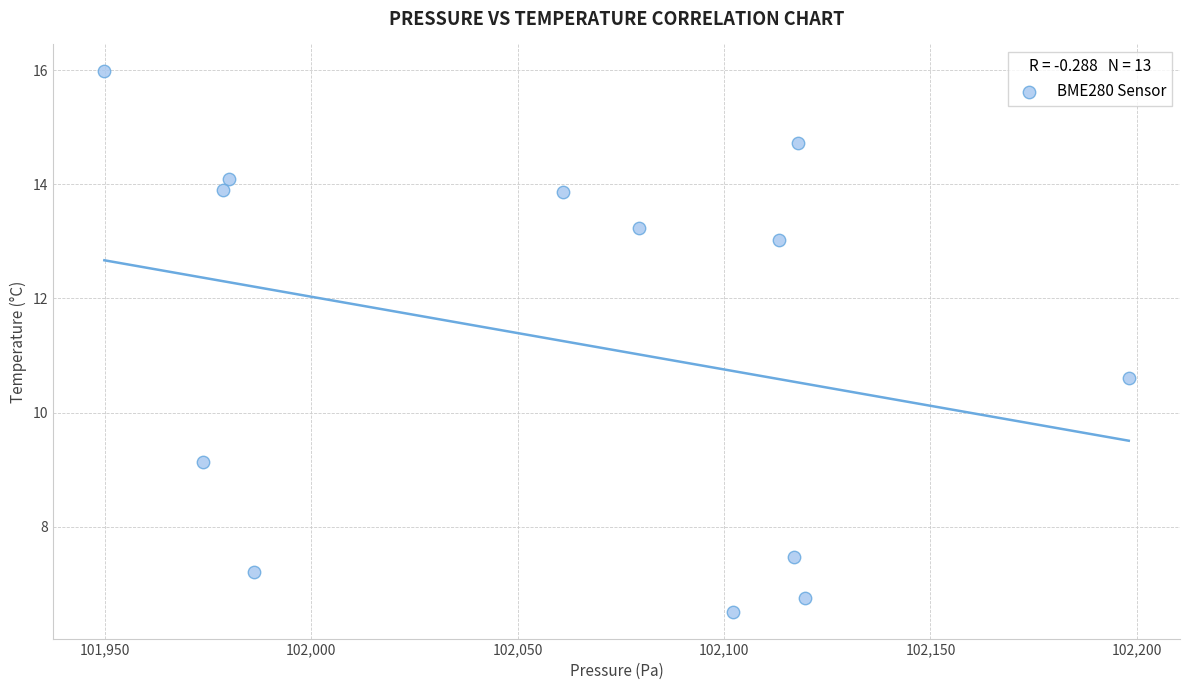

What Y value in the scatter plot is closest to 11?

10.6